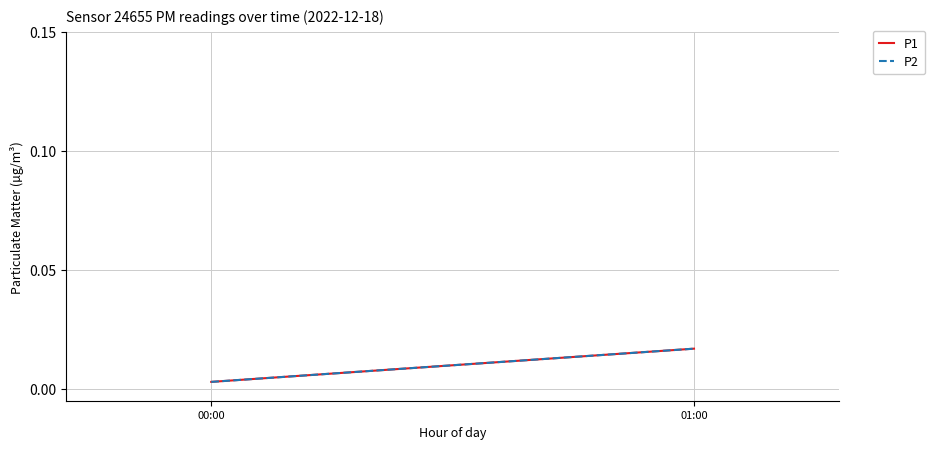

Which category has the lowest value in the P2 series?

00:00